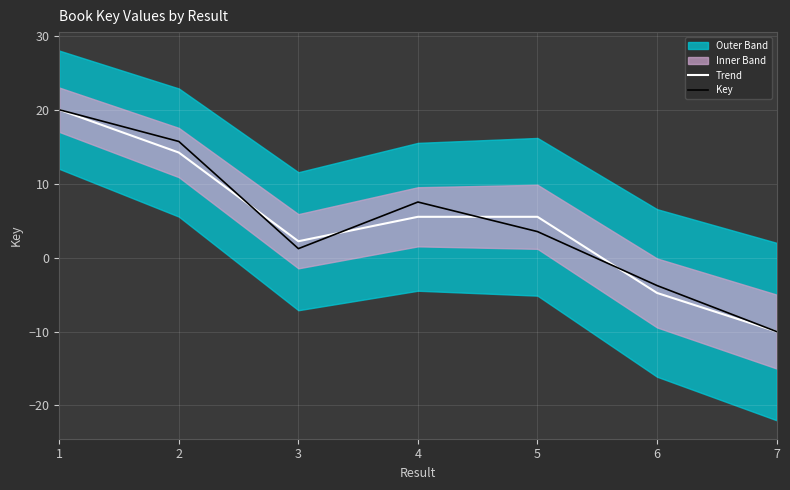

List the labels in order of Trend value, largest first.

1, 2, 5, 4, 3, 6, 7